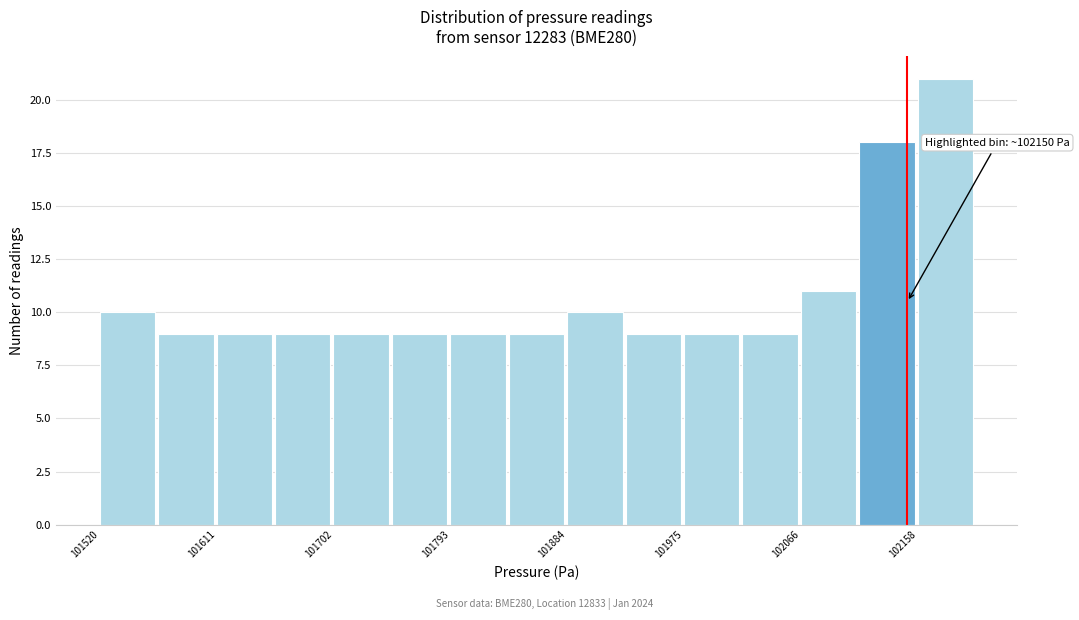

Over which range of the x-axis is the bar tallest?

102160 to 102200